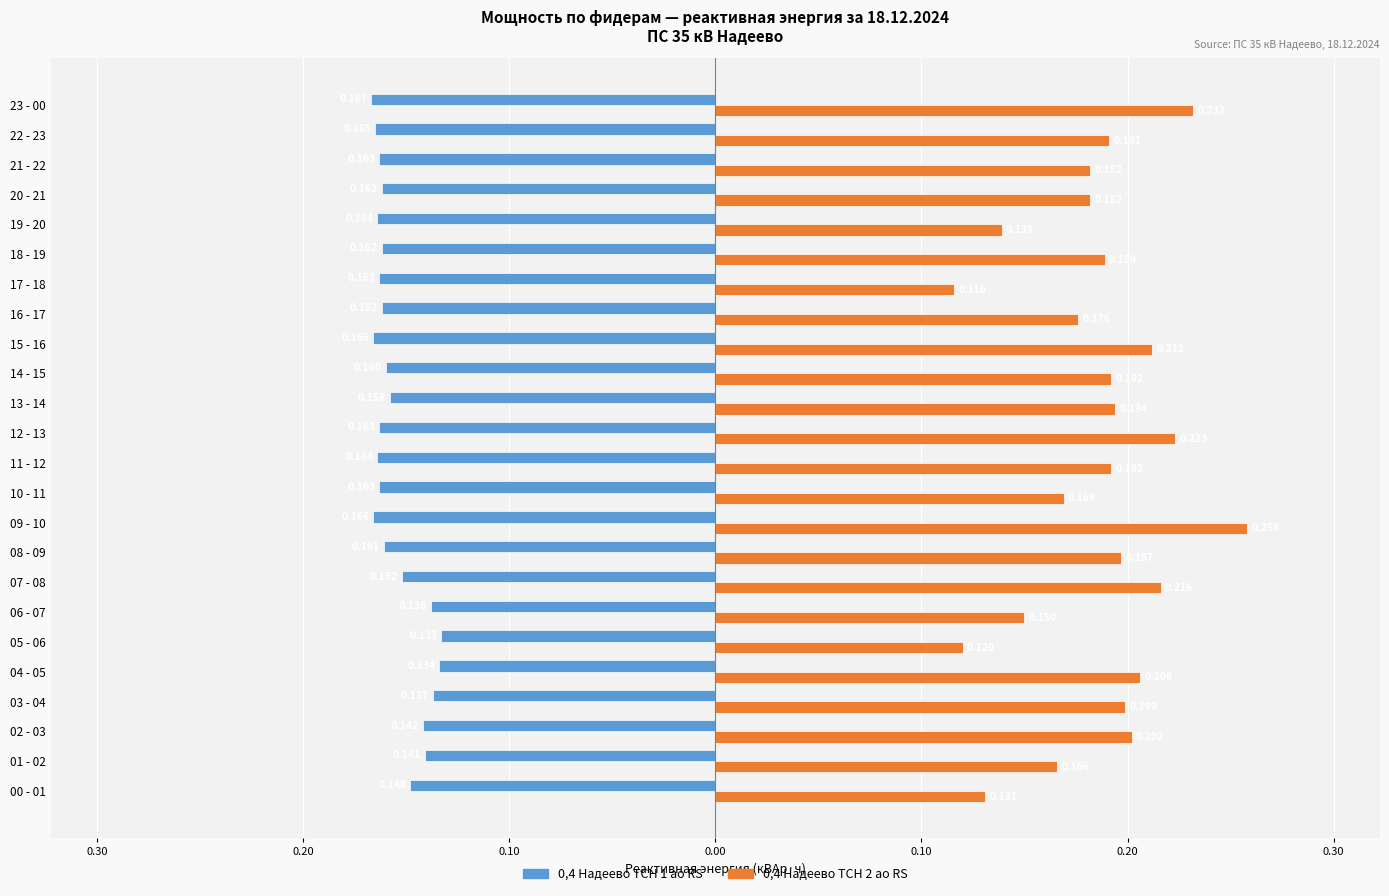

What are all the series names shown in the legend?

0,4 Надеево ТСН 1 ао RS, 0,4 Надеево ТСН 2 ао RS